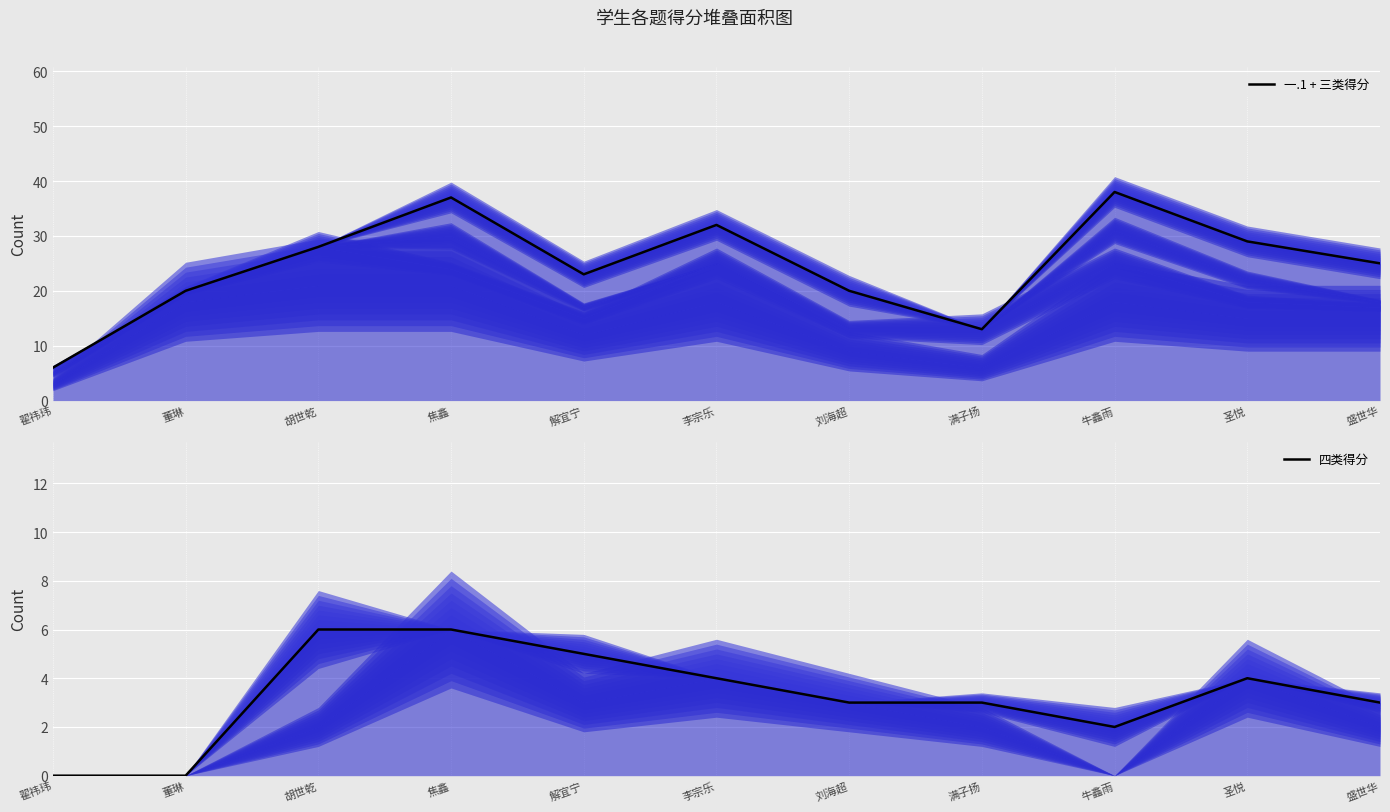

At which label does 一.1 + 三类得分 first exceed 25?

胡世乾